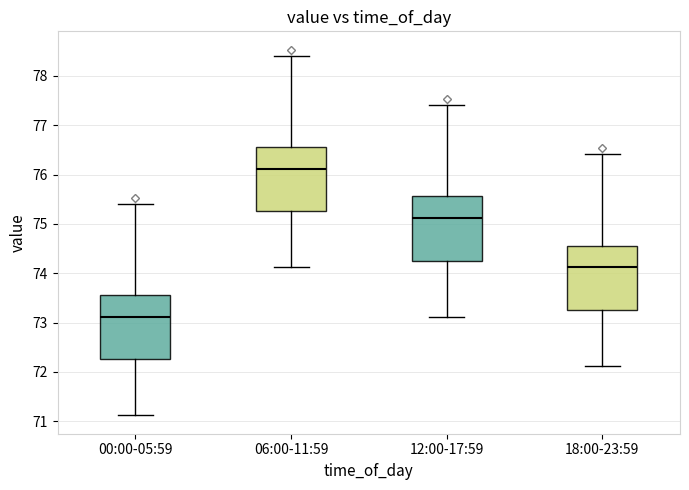

Where does the upper whisker of the box for 12:00-17:59 end on the y-axis? The values are not printed on the chart, so give them approximately, as read against the axis.

77.4